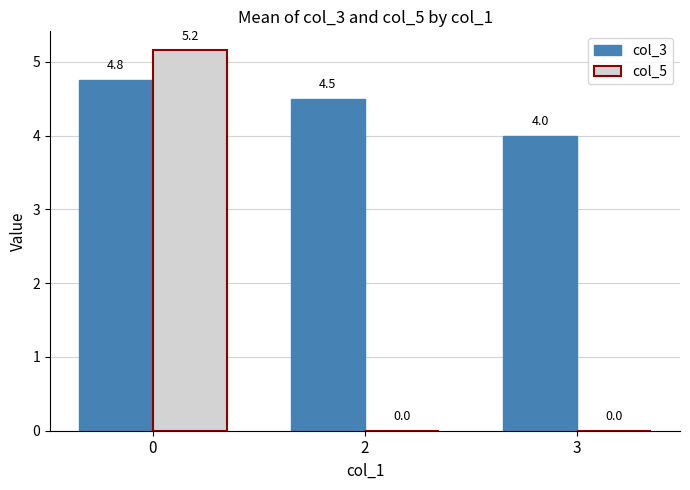

Which series changed the most between 2 and 3?

col_3